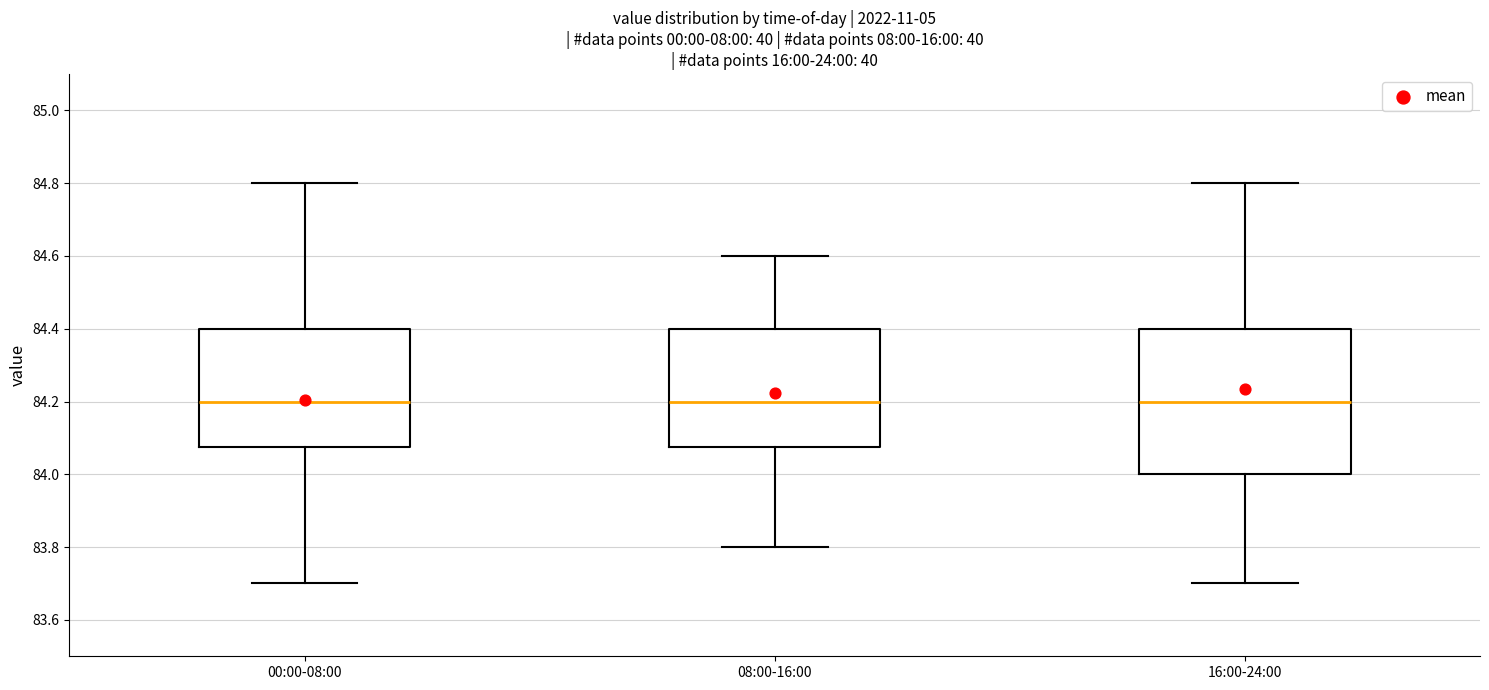

Which box is the tallest, from its lower edge to its upper edge?

16:00-24:00